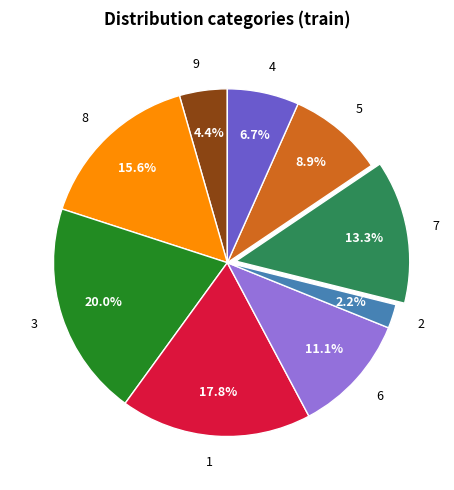

What percentage is the 6 slice, to the nearest percent?

11%